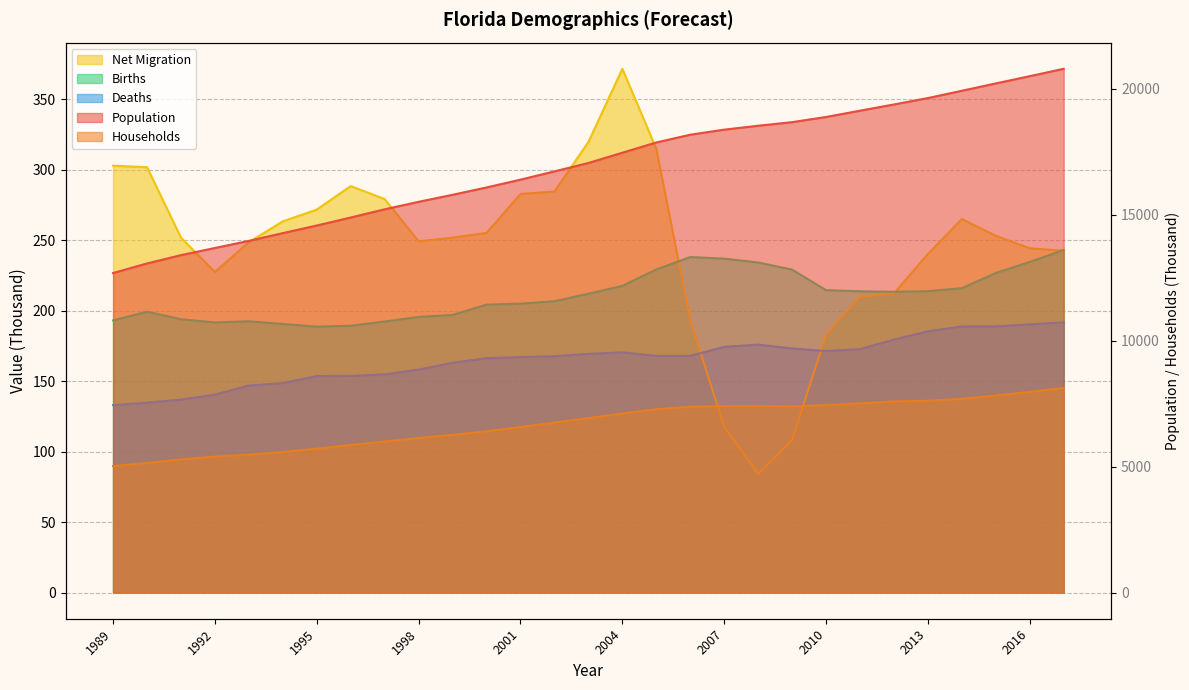

Is the value of Deaths at 2009 greater than the value of Net Migration at 2002?

No